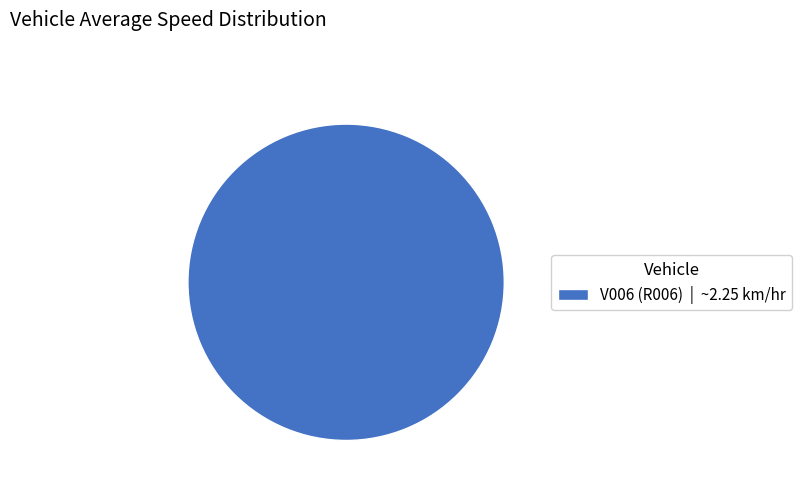

Rank the categories by value from highest to lowest.

V006 (R006) | ~2.25 km/hr